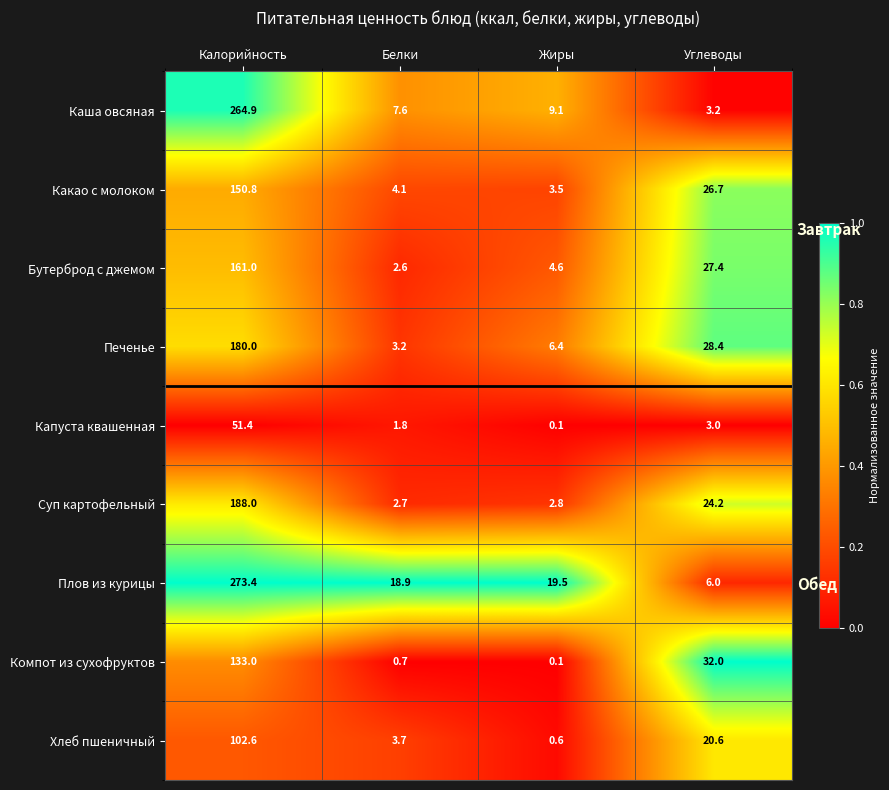

What is the sum of the Суп картофельный values at Углеводы and Жиры?

0.9